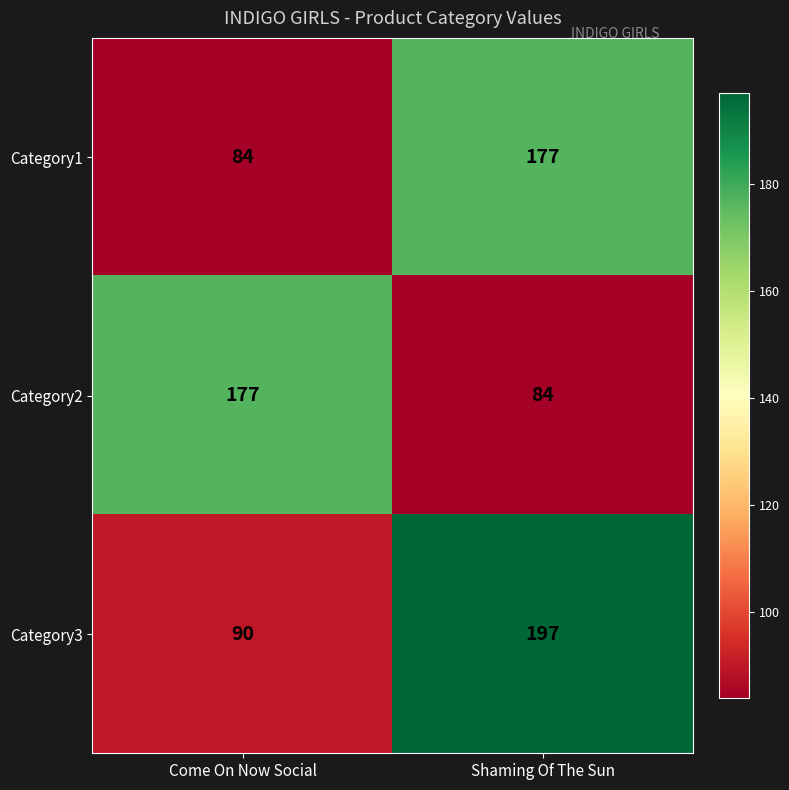

Rank the series at Come On Now Social from lowest to highest value.

Category1, Category3, Category2